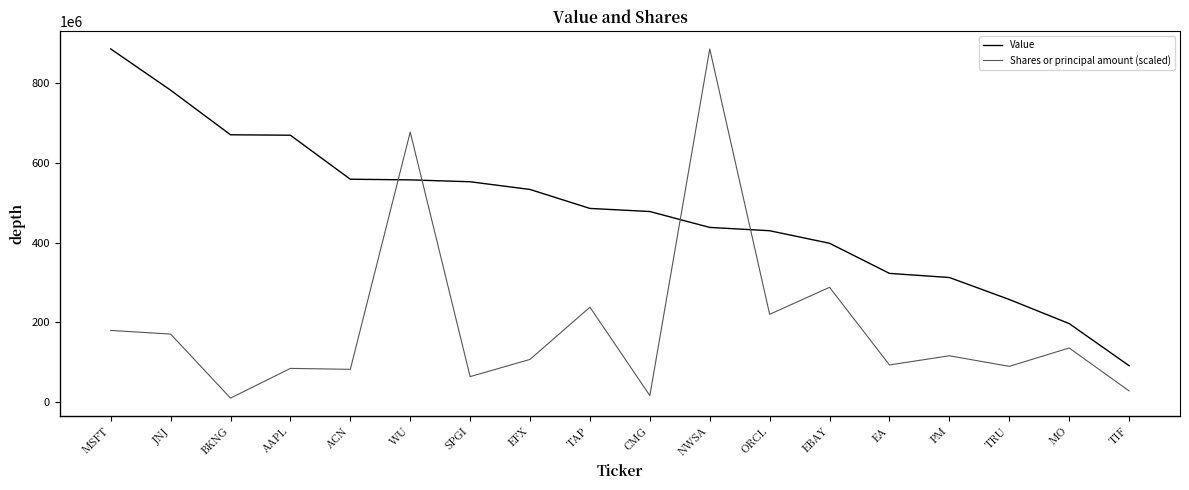

Is it true that Shares or principal amount (scaled) equals 382542435.3 at ORCL?

False